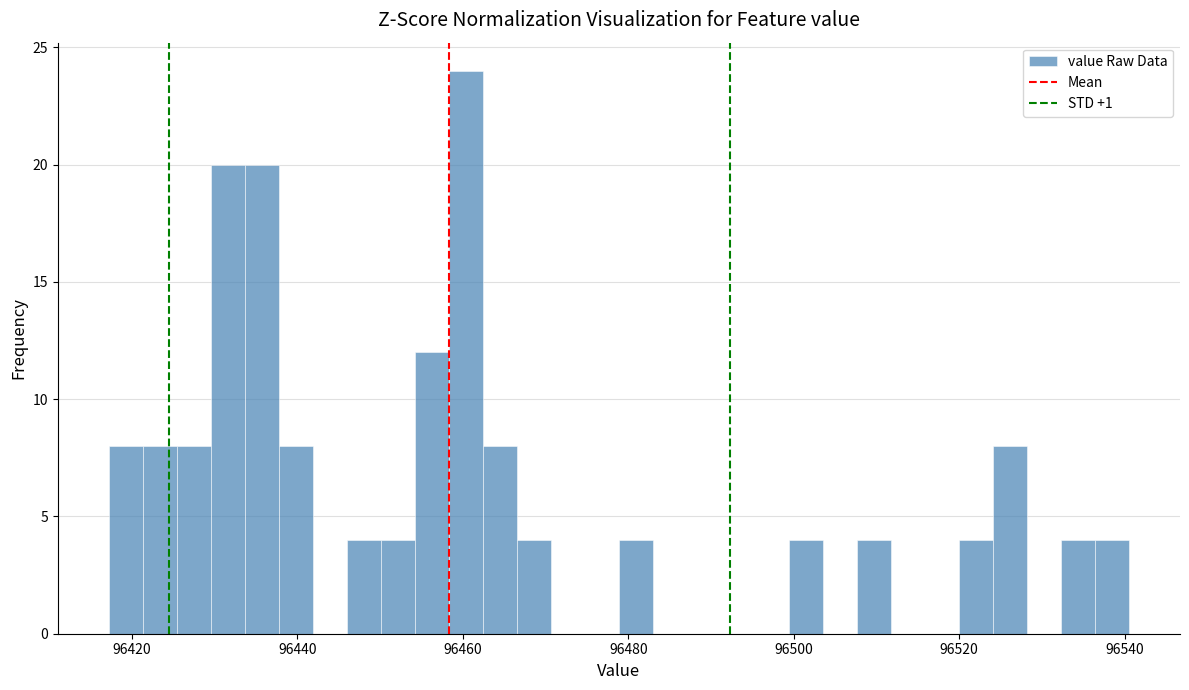

Read against the x-axis, roughly where is the centre of the tallest bar?

96460